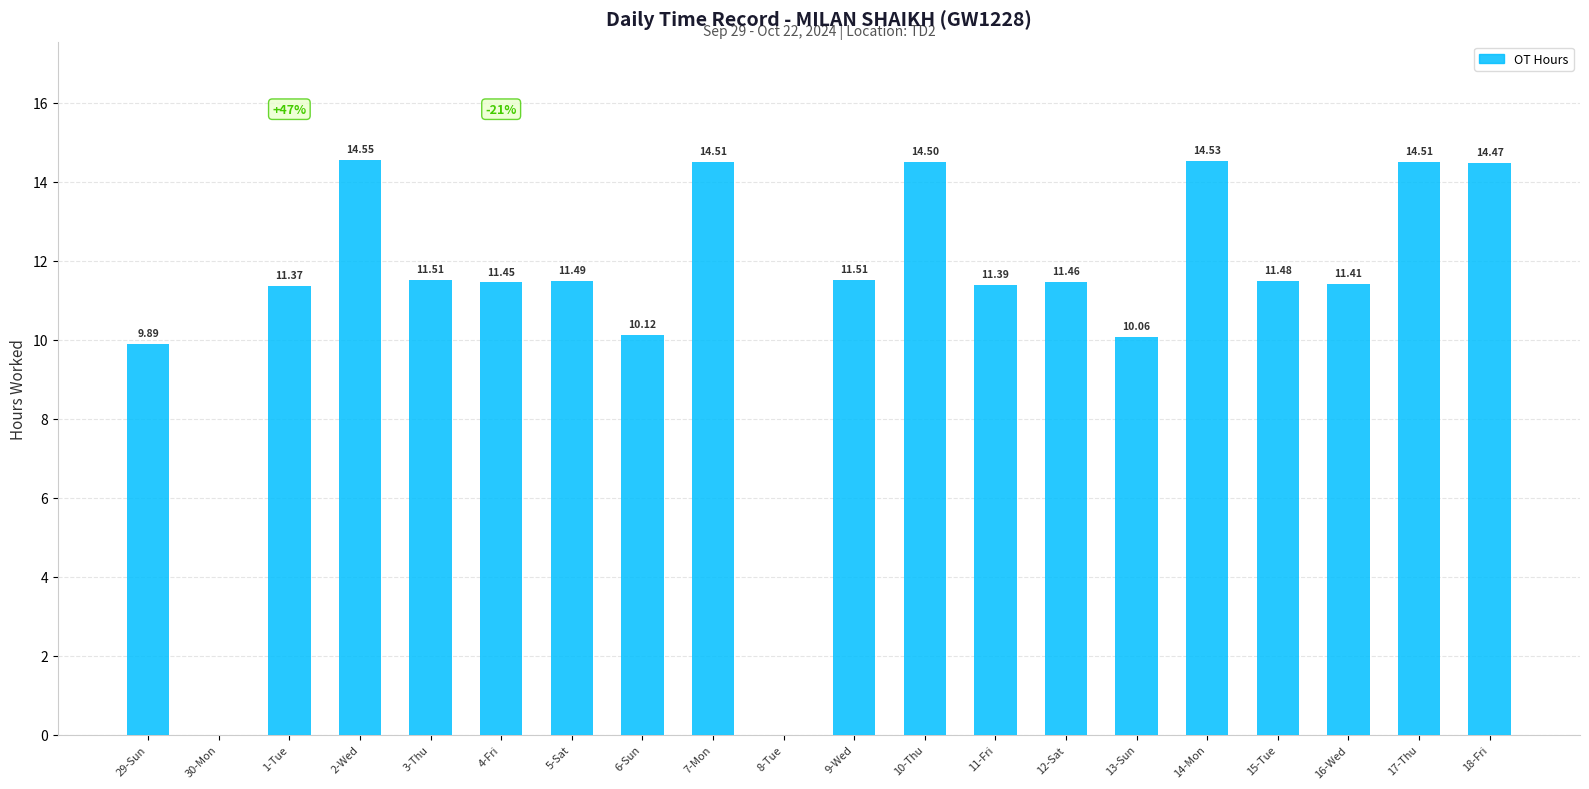

Between 11-Fri and 8-Tue, which is larger?

11-Fri